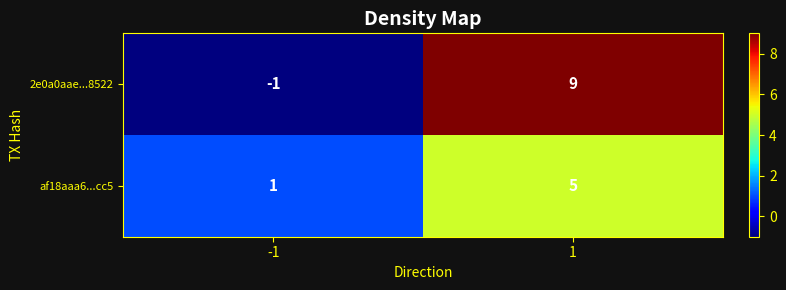

What is the total value across all series at 1?

14